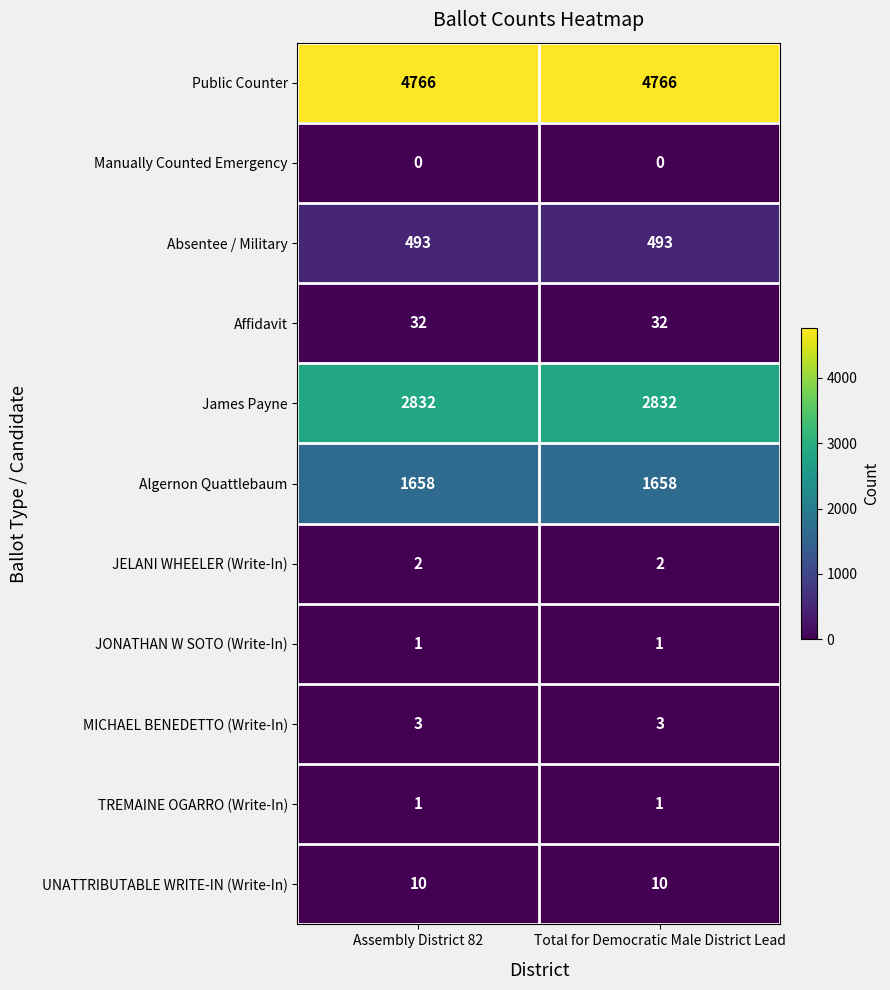

What is the difference between the highest and lowest values at Assembly District 82?

4766